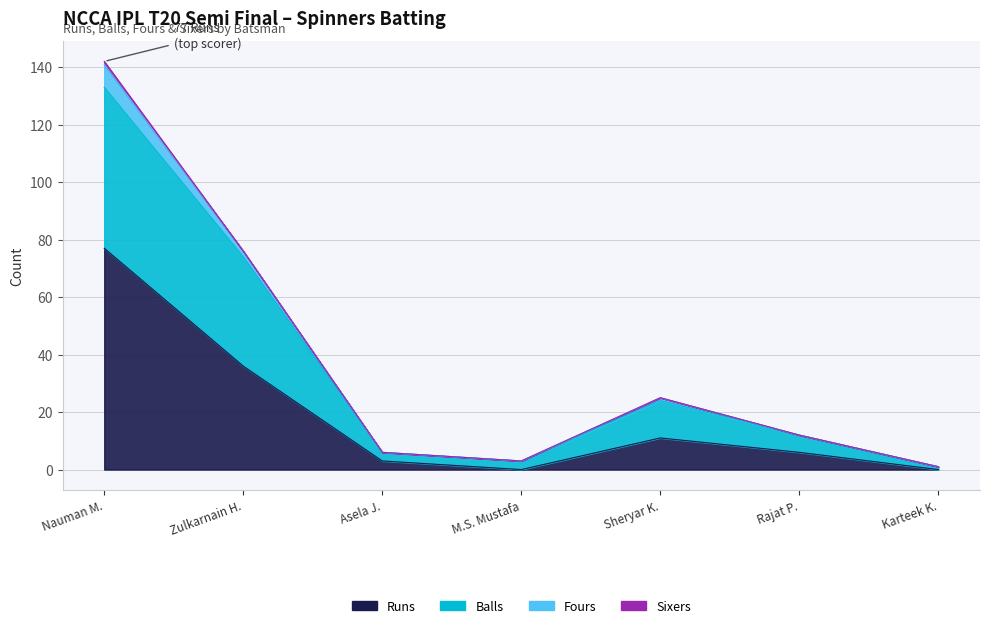

List the labels in order of Balls value, largest first.

Nauman Mustafa, Zulkarnain Haider, Sheryar Khan, Rajat Parashar, Asela Jayasinghe, Muhammad Saleeem Mustafa, Karteek Kankanala